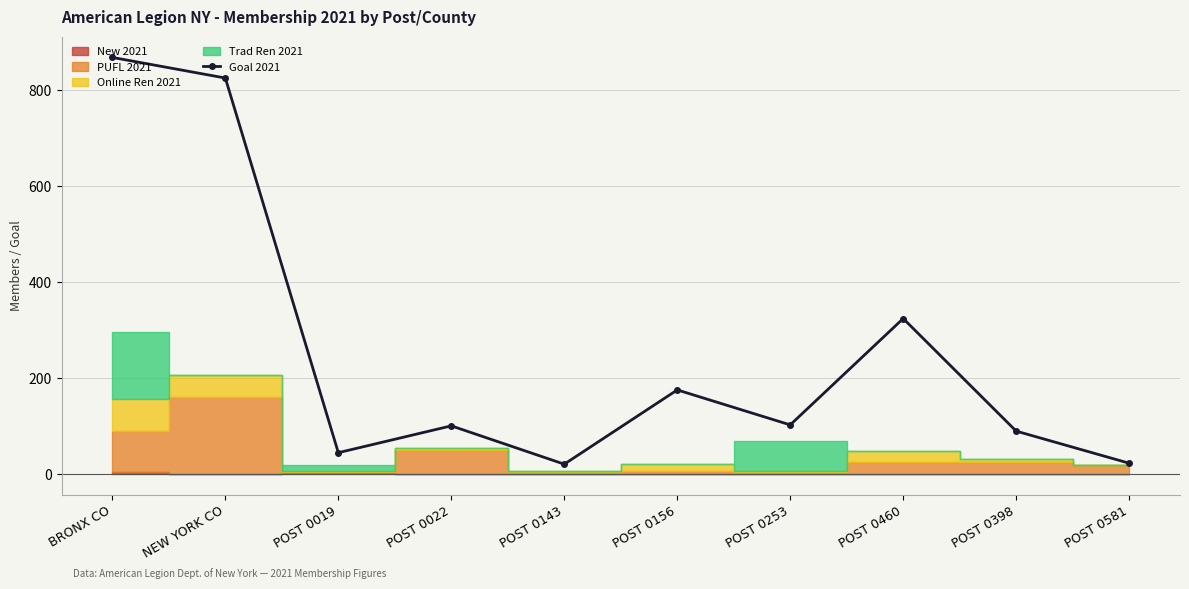

True or false: the data has more than 0 interior local peaks.

True